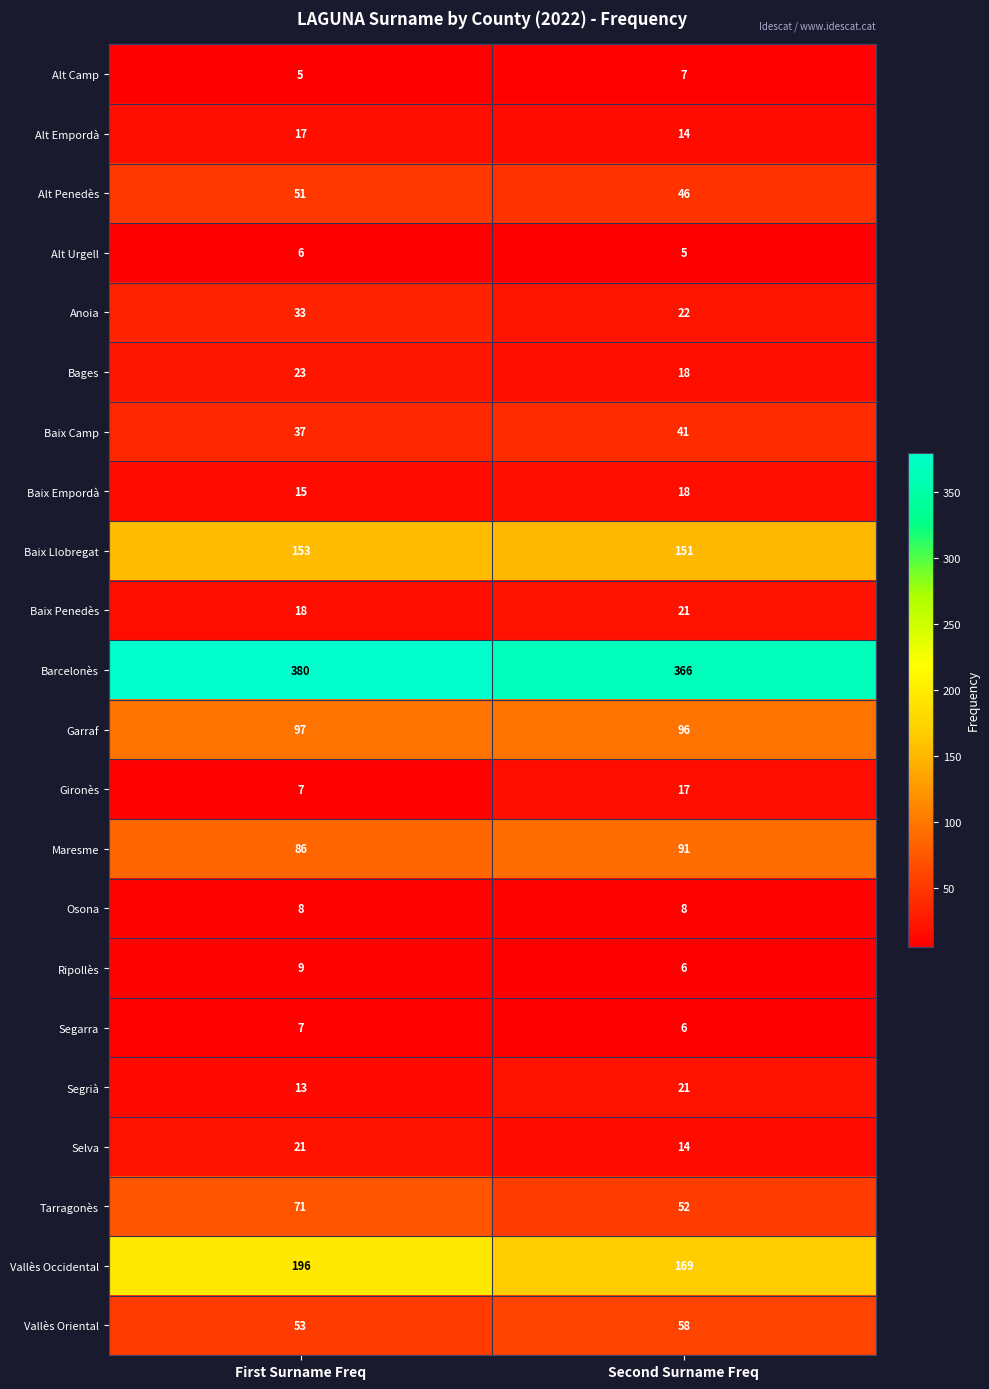

What is the difference between the maximum and minimum values in the Vallès Occidental series?

27